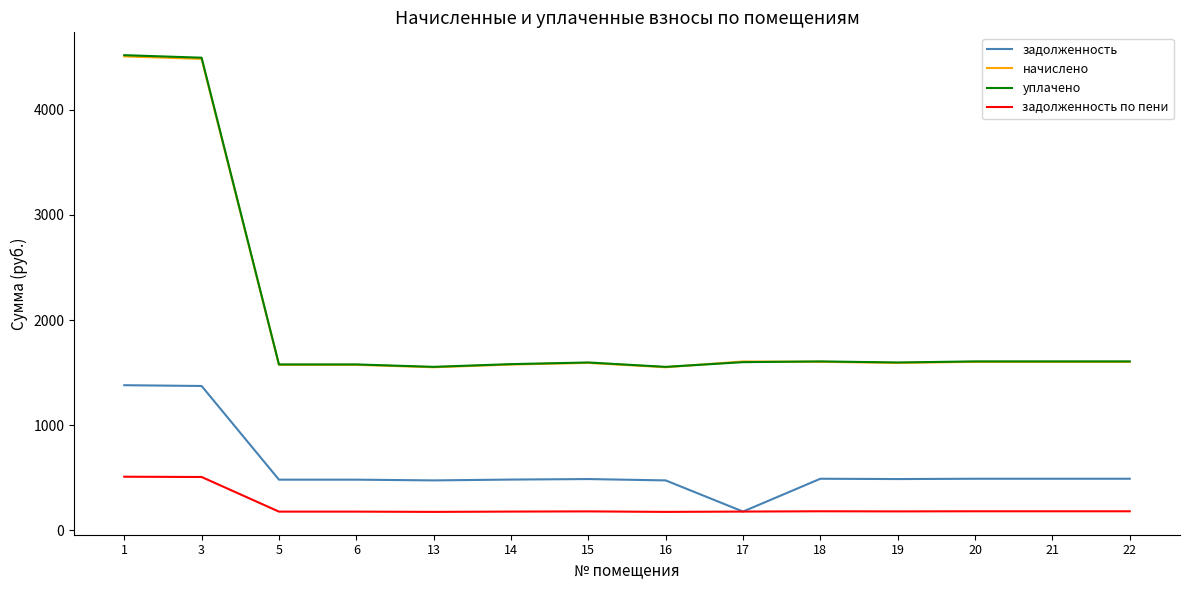

What is the total value across all series at 22?

3882.3